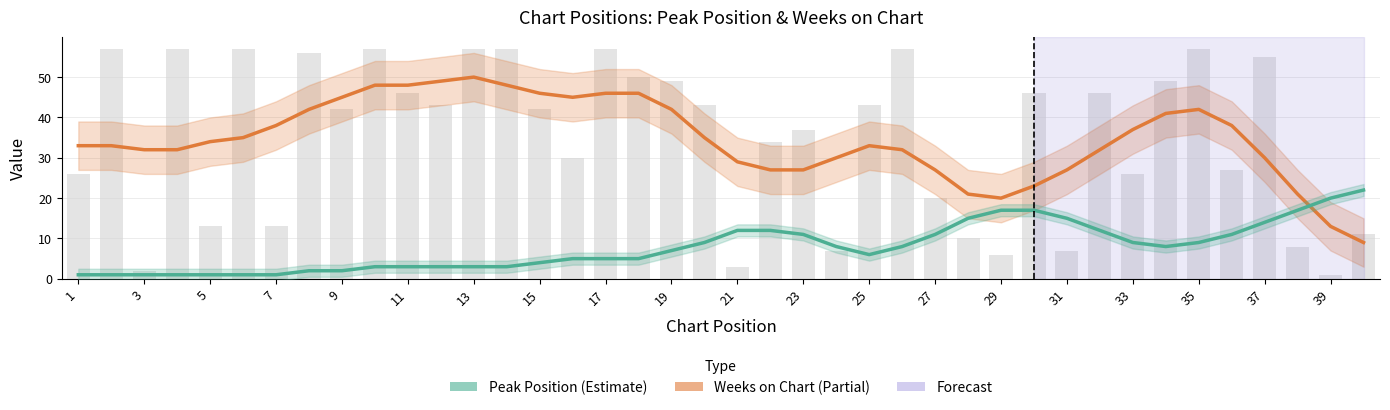

What is the label of the 40th bar from the right?

1